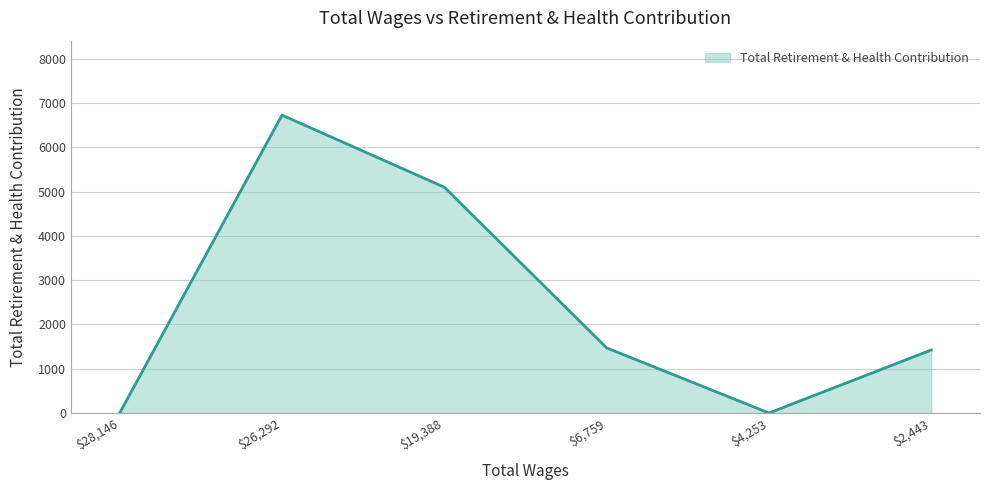

True or false: the data shows 2346 at $2,443.

False